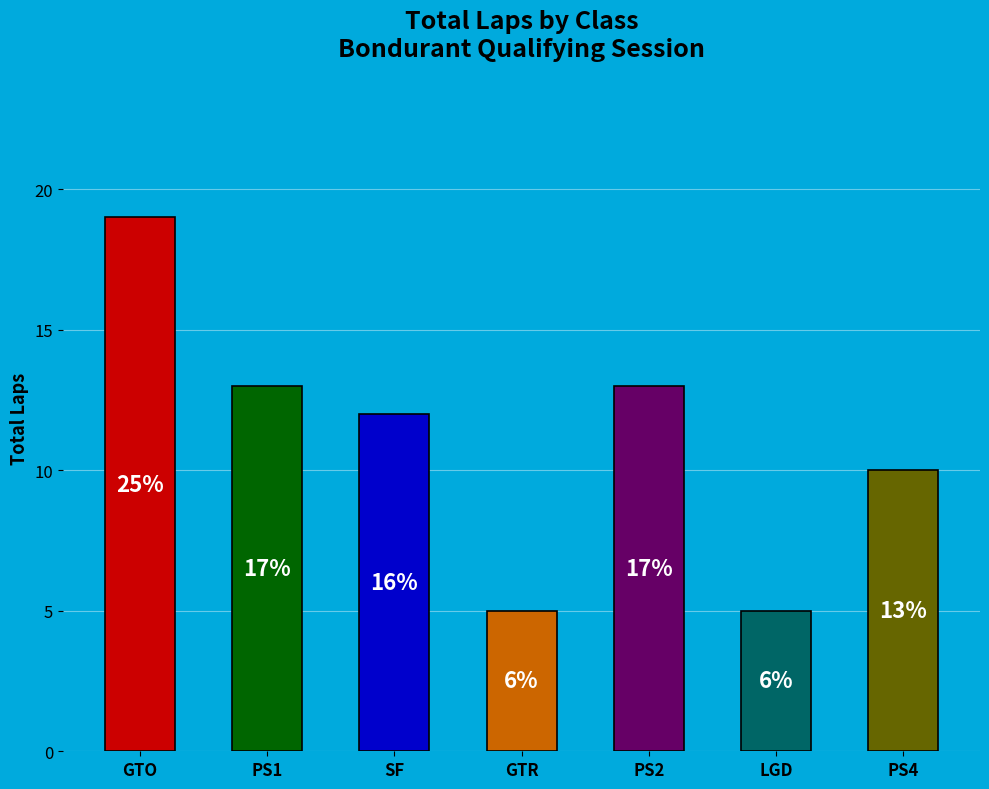

Is there any slice that represents more than half of the pie?

No